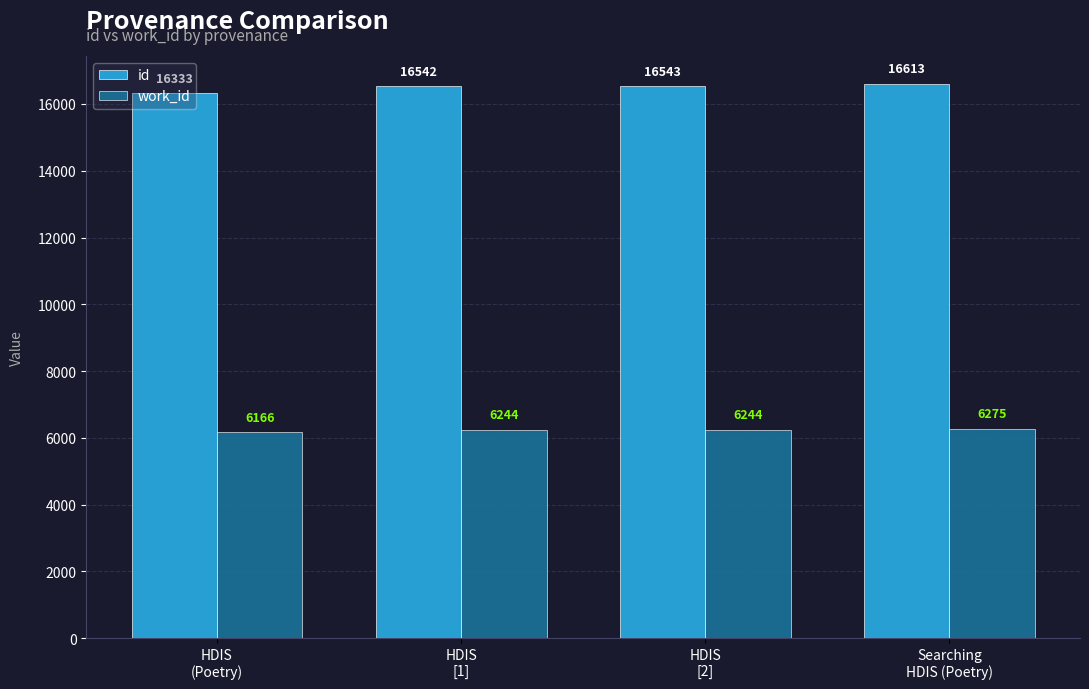

Reading right to left, what are all the values shown in this chart?

id: 16613	16543	16542	16333
work_id: 6275	6244	6244	6166